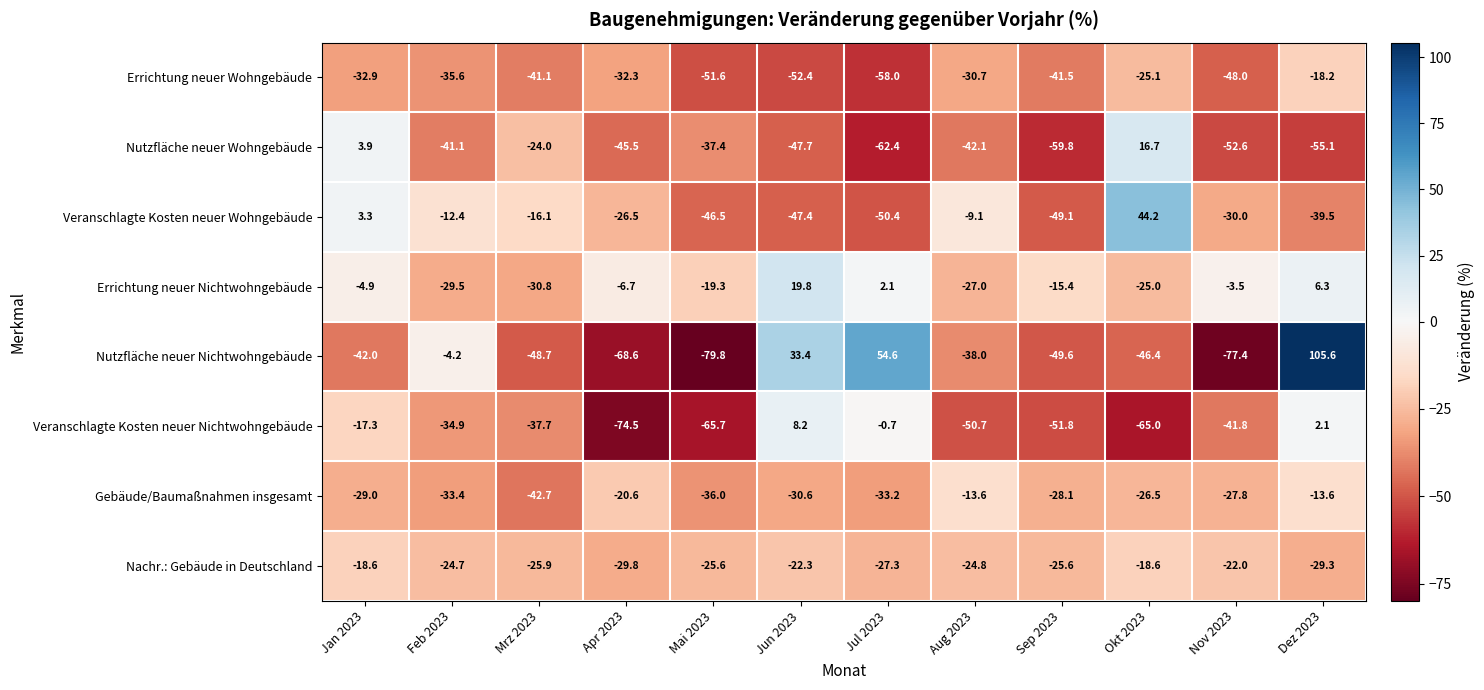

Rank the series by their maximum value, from highest to lowest.

Nutzfläche neuer Nichtwohngebäude, Veranschlagte Kosten neuer Wohngebäude, Errichtung neuer Nichtwohngebäude, Nutzfläche neuer Wohngebäude, Veranschlagte Kosten neuer Nichtwohngebäude, Gebäude/Baumaßnahmen insgesamt, Errichtung neuer Wohngebäude, Nachr.: Gebäude in Deutschland